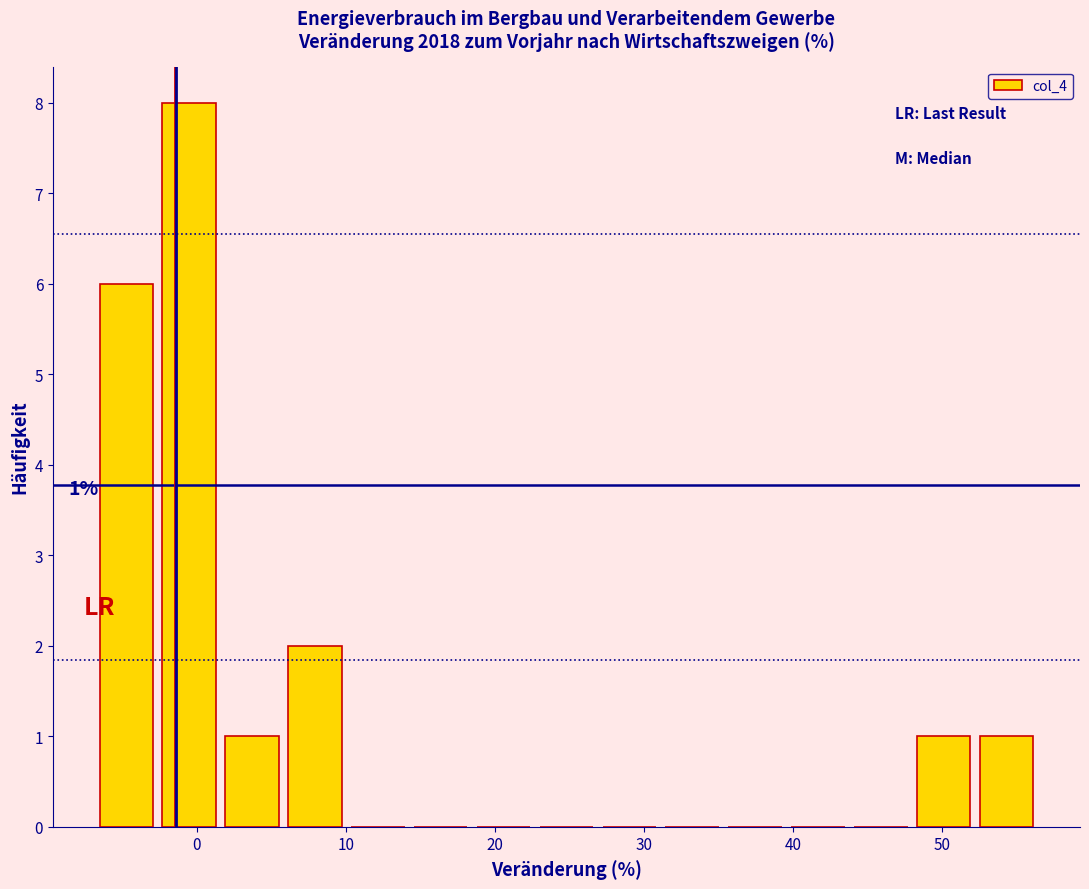

Over which range of the x-axis is the bar tallest?

-3 to 2